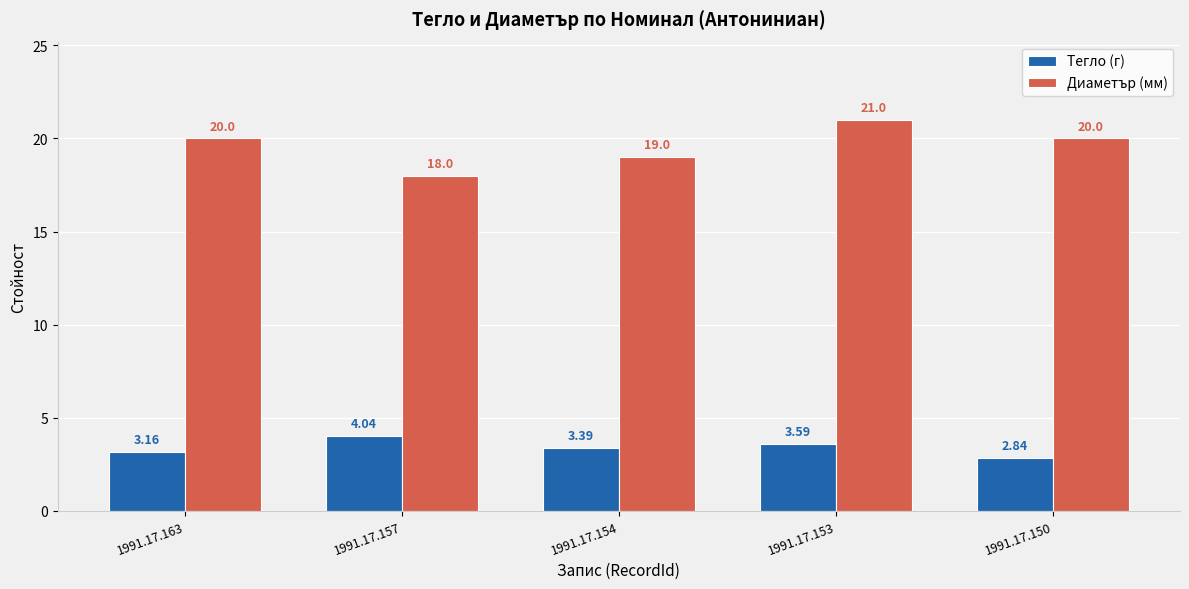

At which category is the sum across all series the highest?

1991.17.153